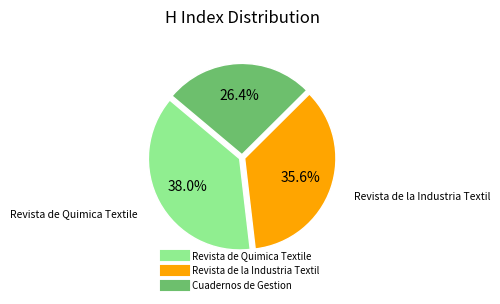

To the nearest percent, what is the average slice percentage?

33%